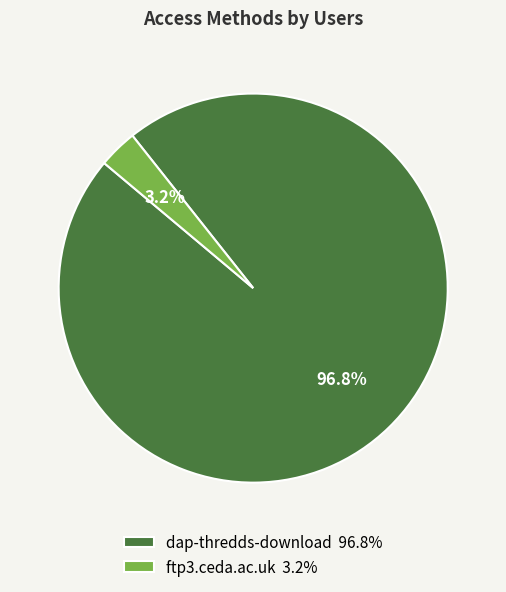

What percentage is NOT represented by dap-thredds-download?

3.2%